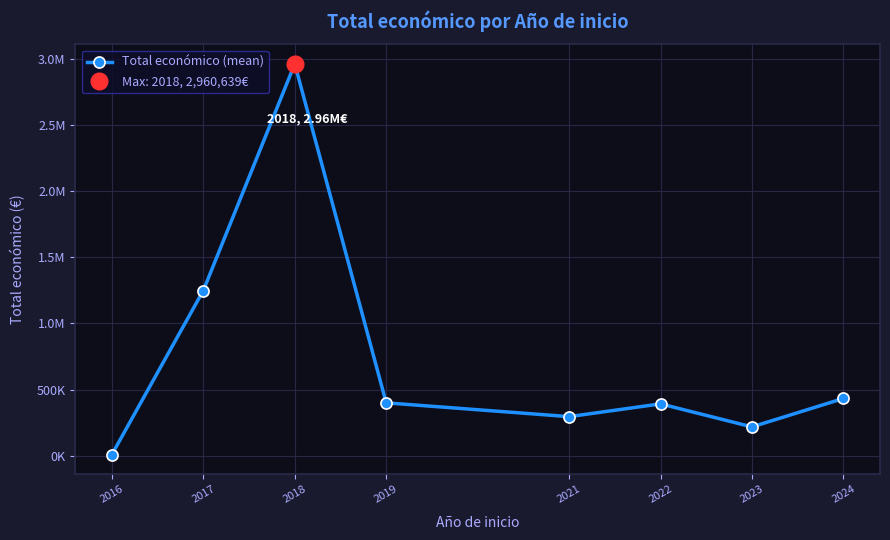

Which has a higher value, 2017 or 2016?

2017